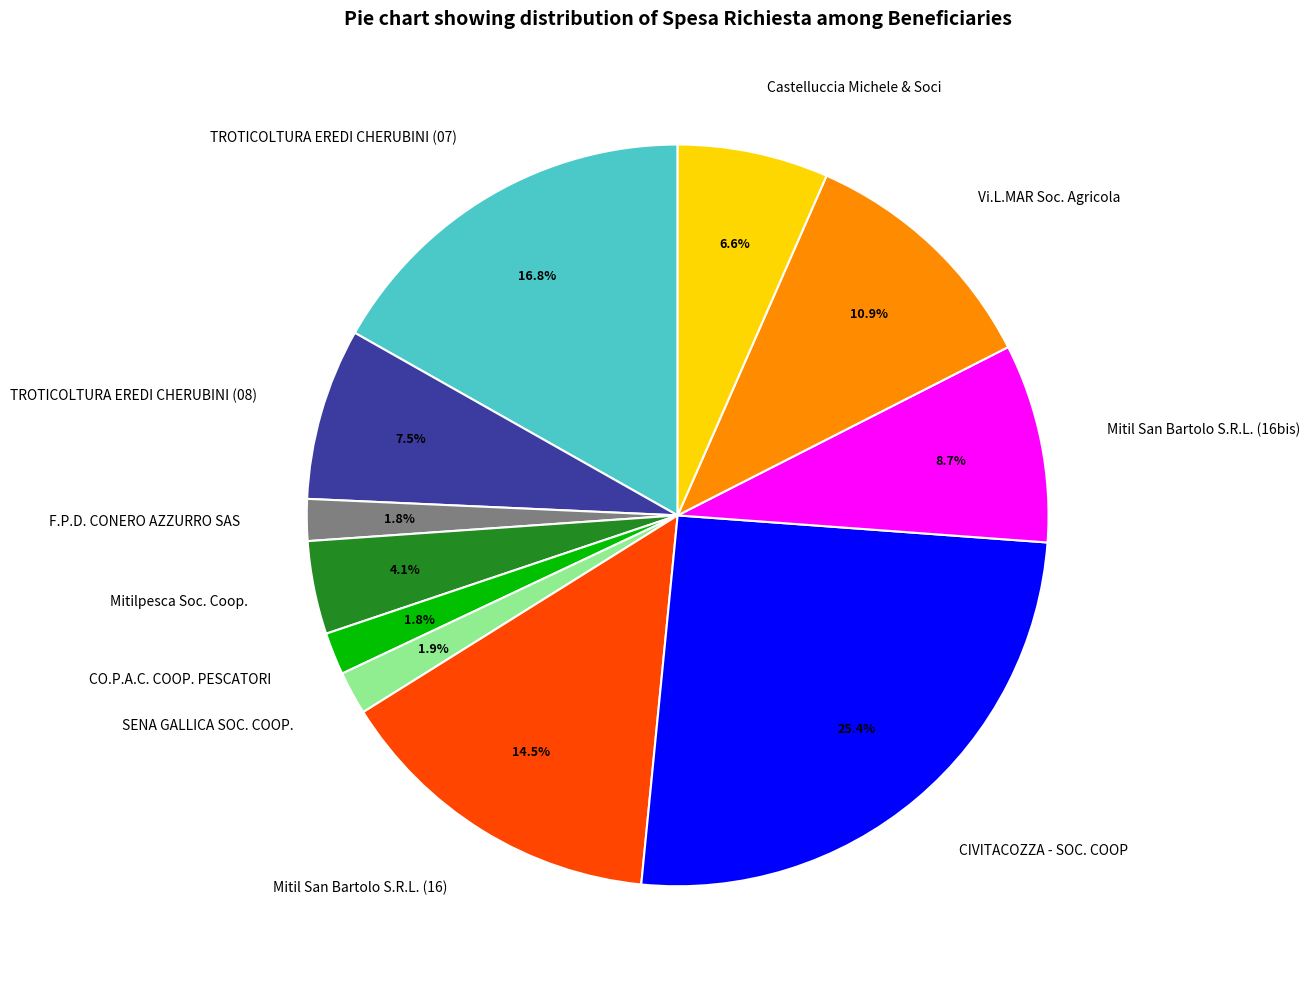

To the nearest percent, what portion does SENA GALLICA SOC. COOP. represent?

2%